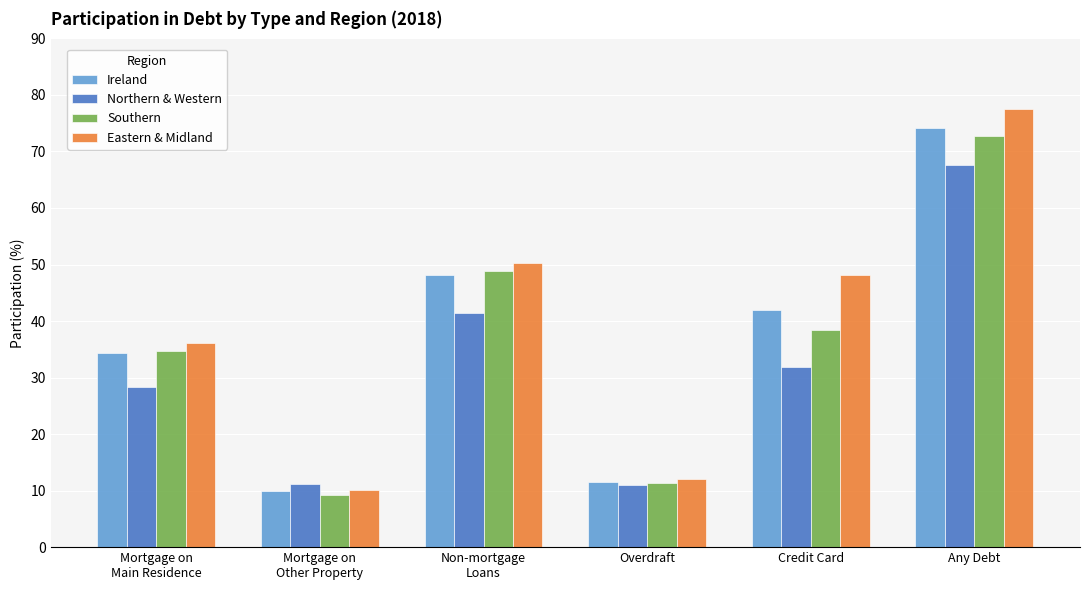

The value of Eastern & Midland at Credit Card is 48.2. True or false?

True